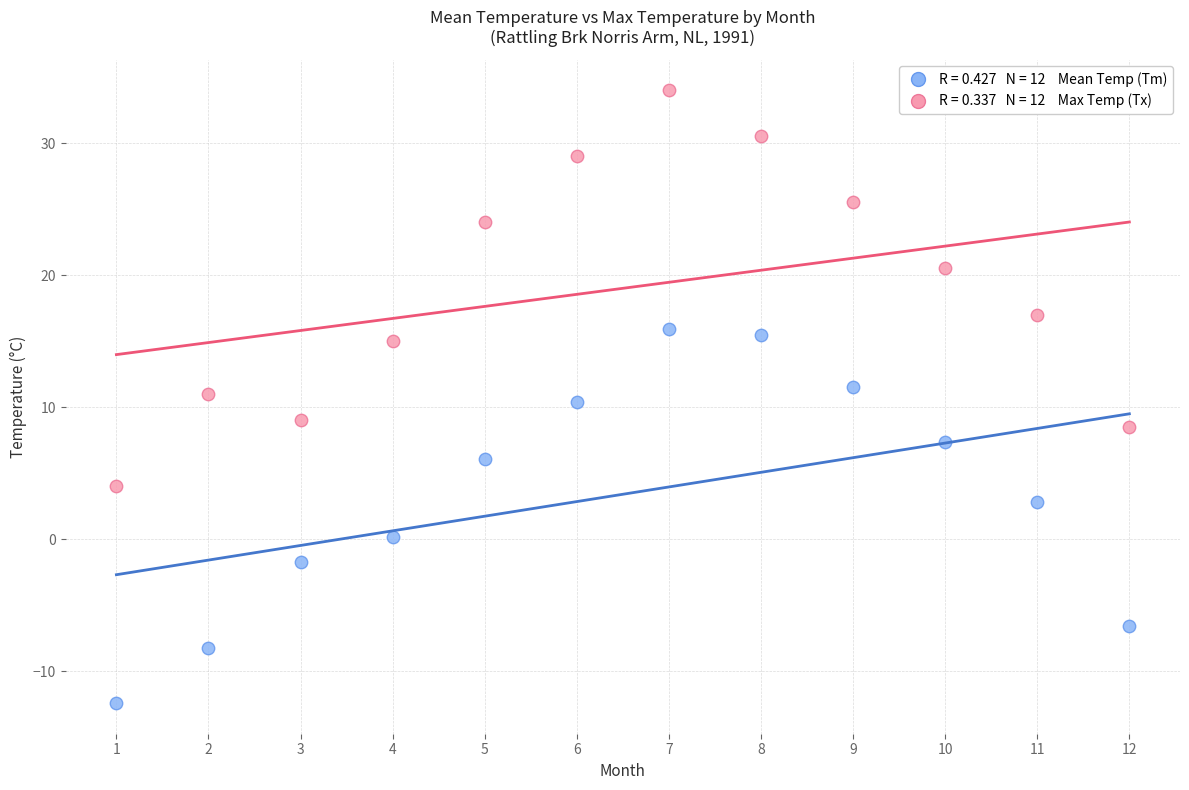

Across all data points, what is the range of X values (max minus min)?

11.0